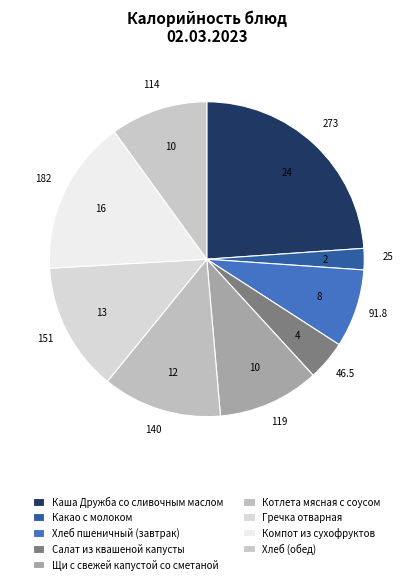

To the nearest percent, what is the average slice percentage?

11%